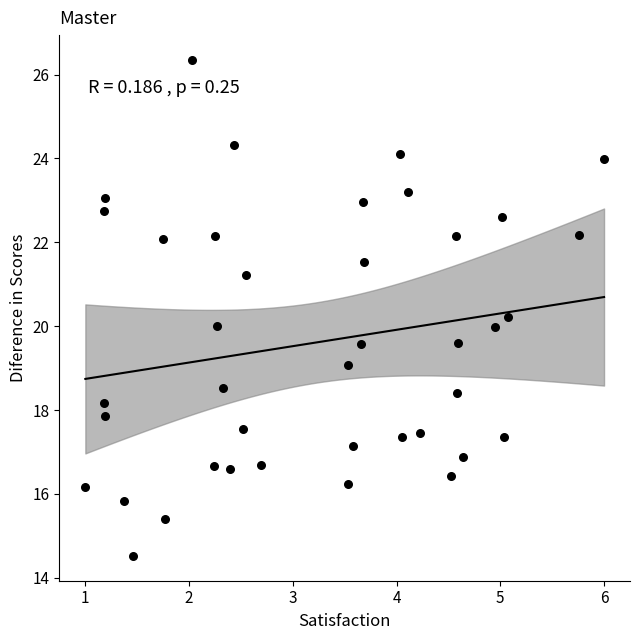

What is the range of Y values (max minus min)?

11.8